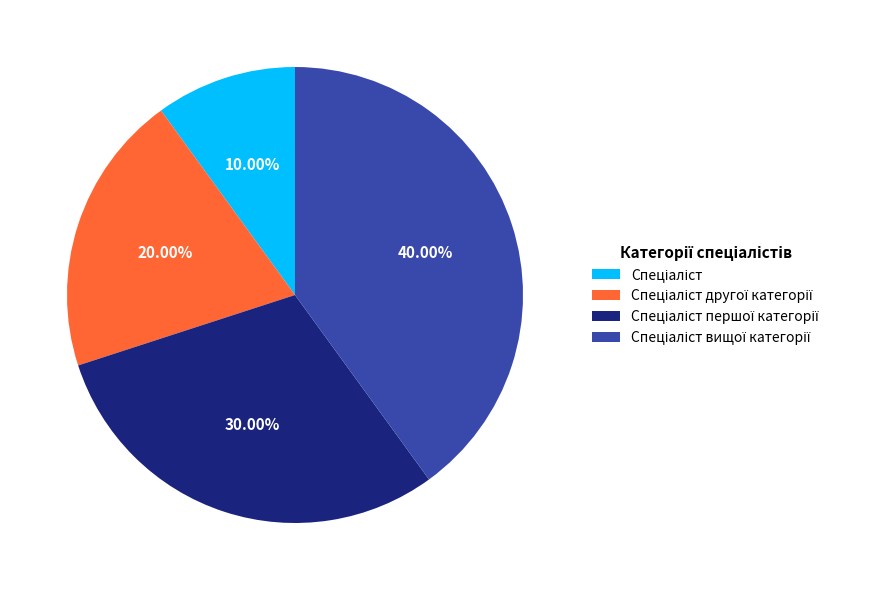

How many segments does this pie chart have?

4